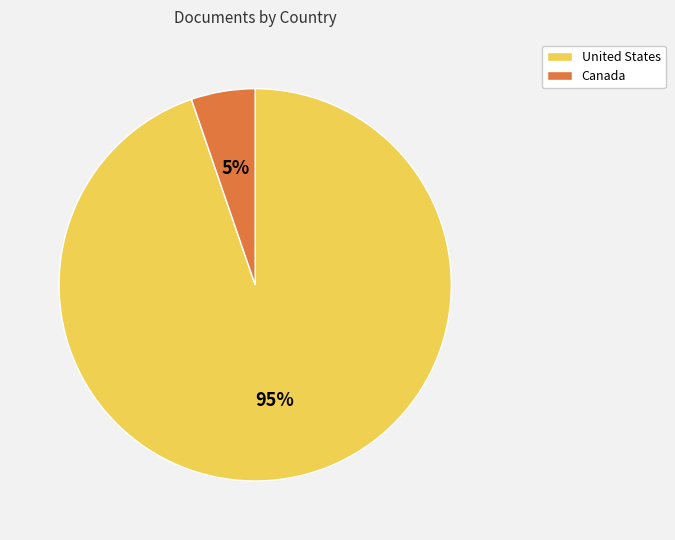

To the nearest percent, what portion does Canada represent?

5%